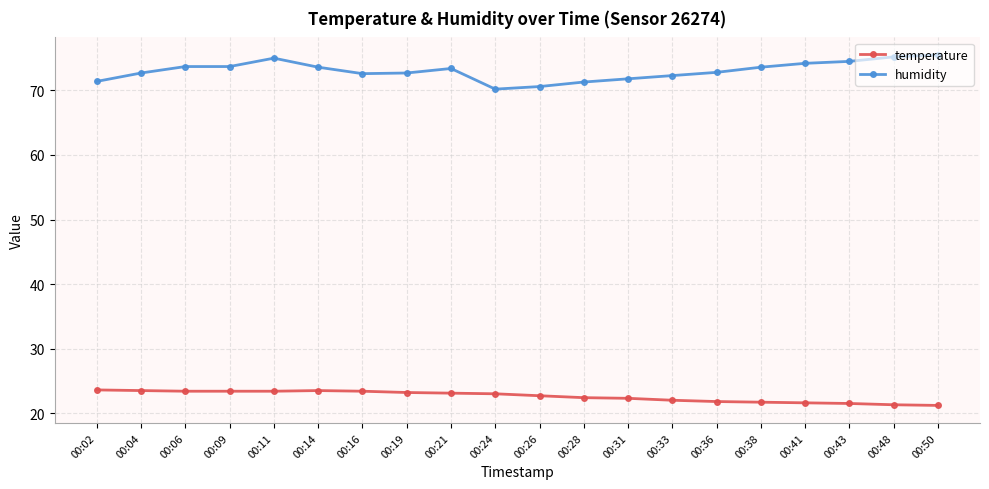

What is the greatest value displayed?

75.5